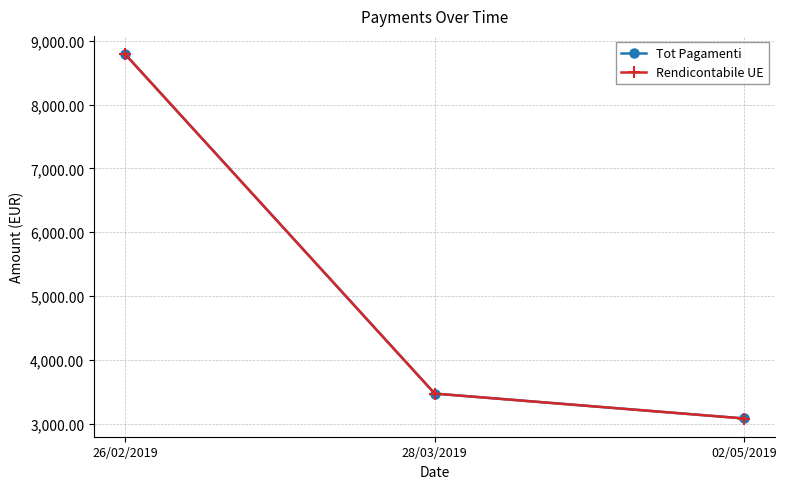

Reading left to right, list all the values displayed in this chart.

Tot Pagamenti: 8791.7	3470.4	3080.0
Rendicontabile UE: 8791.5	3470.2	3079.8